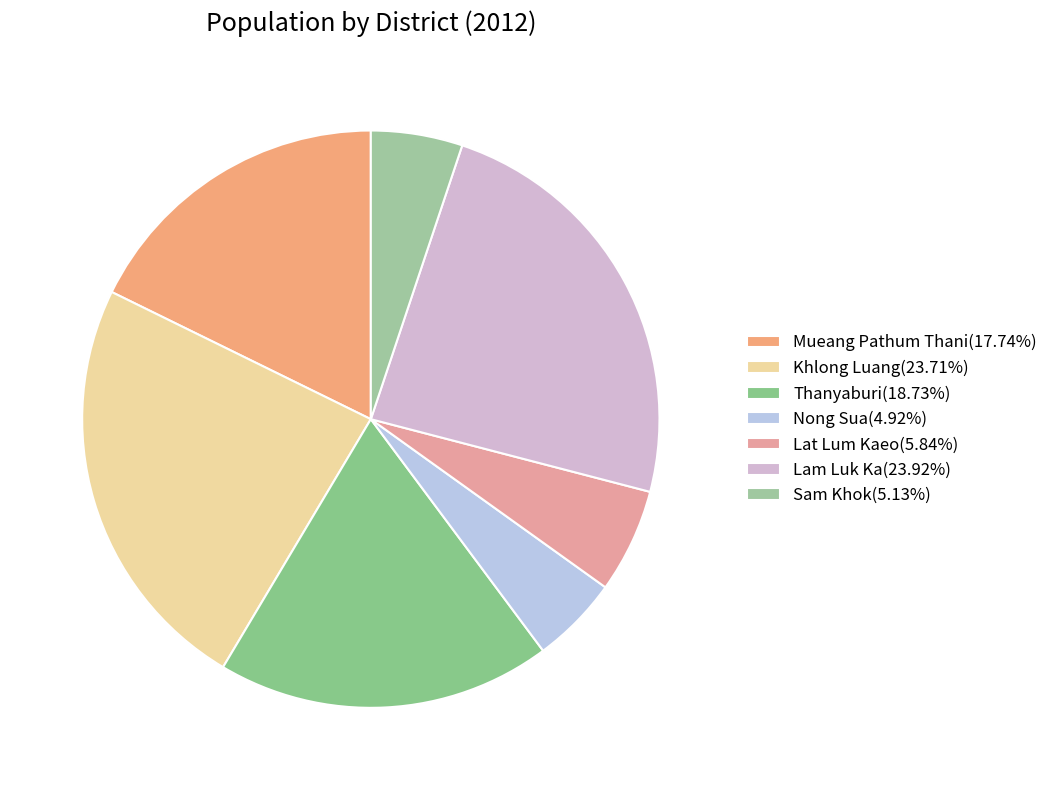

Is the sum of Sam Khok and Mueang Pathum Thani greater than half?

No